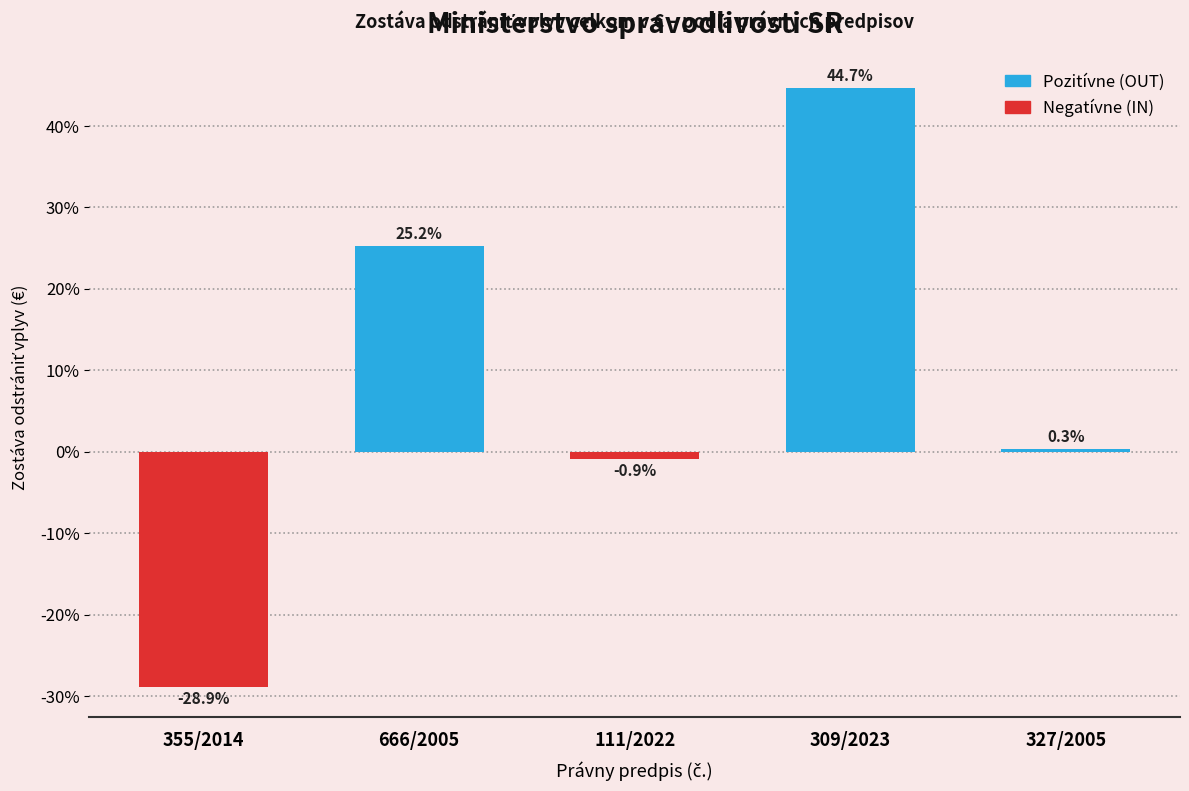

Reading right to left, transcribe all the data shown in this chart.

327/2005=0.3	309/2023=44.7	111/2022=-0.9	666/2005=25.2	355/2014=-28.9